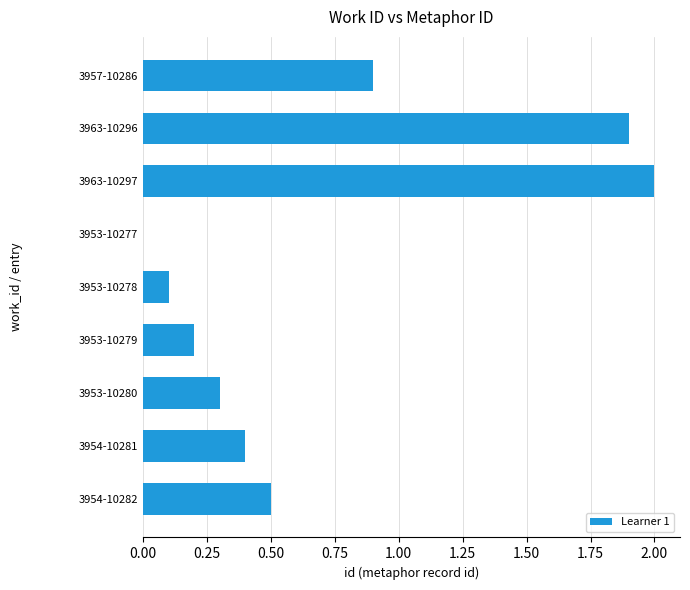

What is the greatest value displayed?

2.0